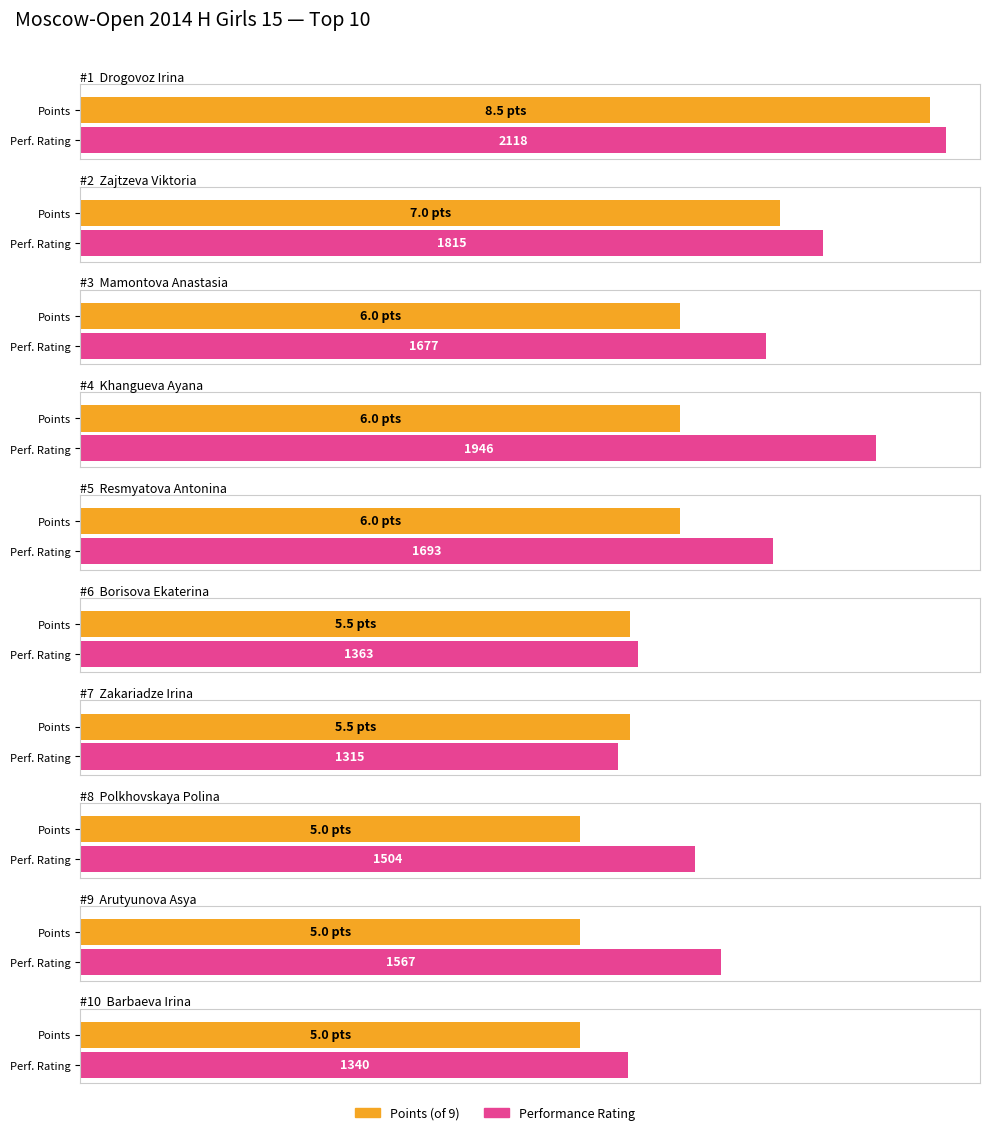

What is the value of the Performance Rating bar at the 2nd from the left?

1815.0